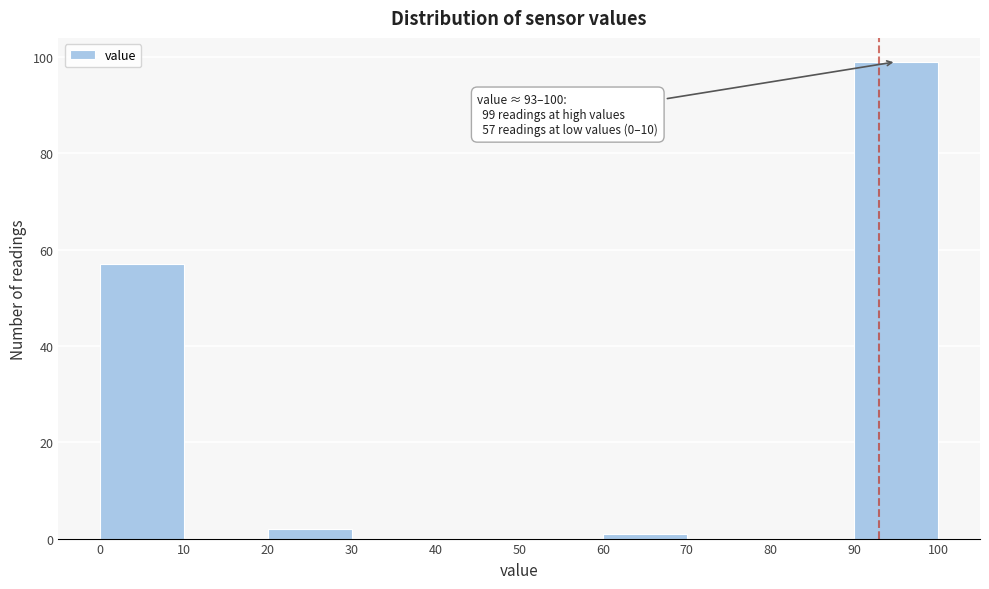

Over which range of the x-axis is the bar tallest?

90 to 100